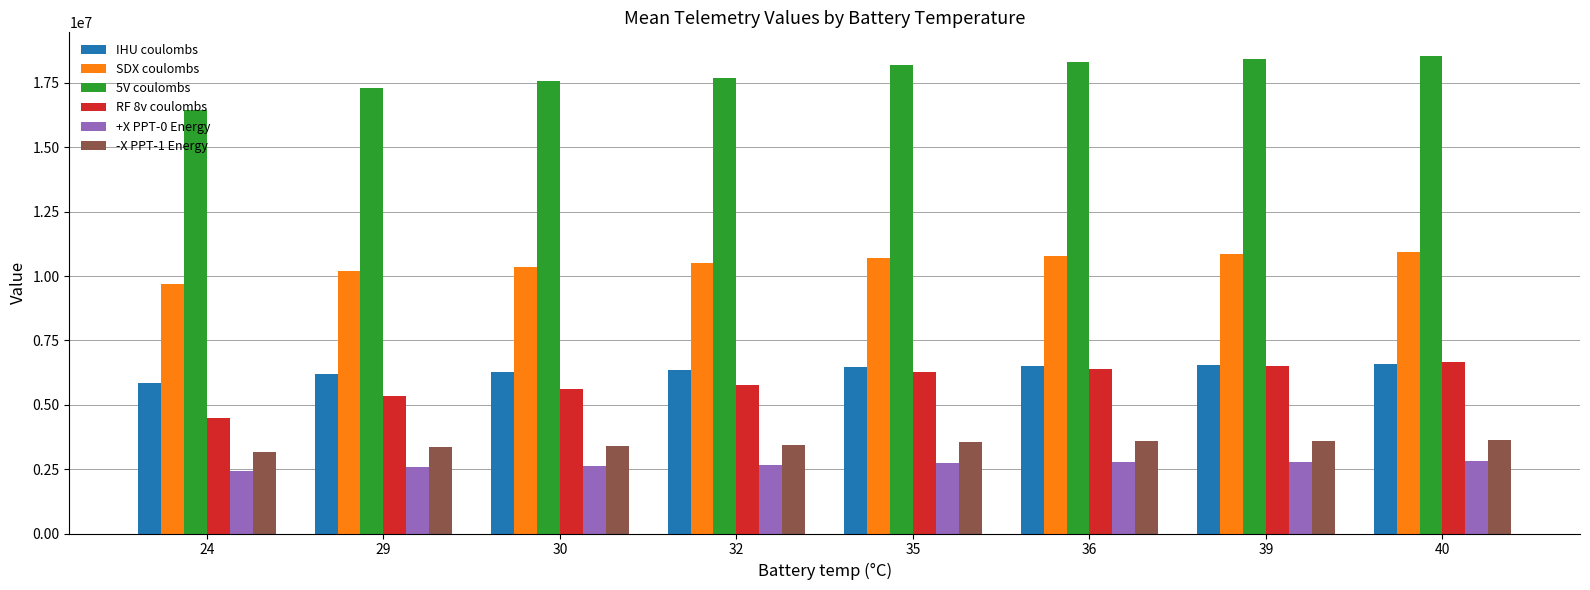

What is the maximum value for RF 8v coulombs?

6652124